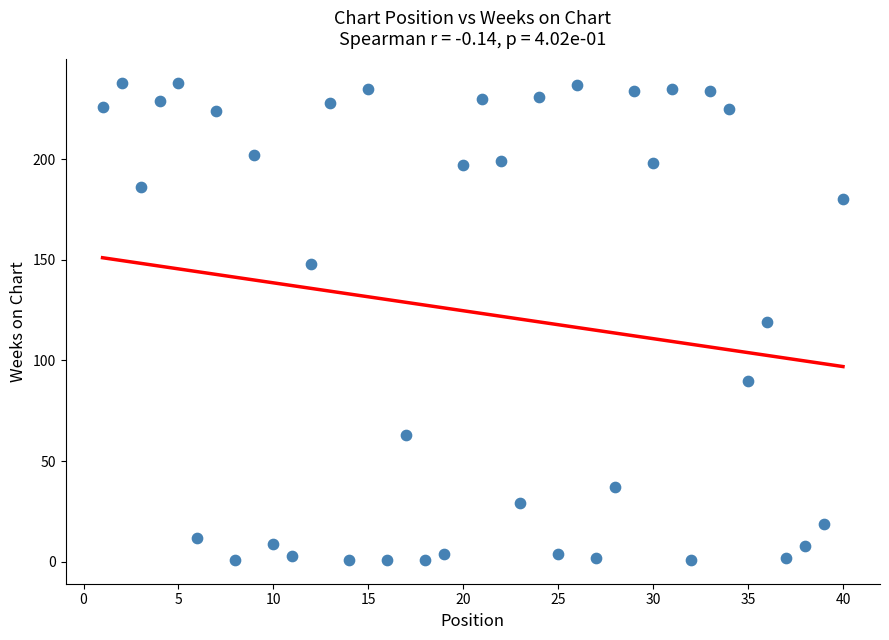

What is the range of X values (max minus min)?

39